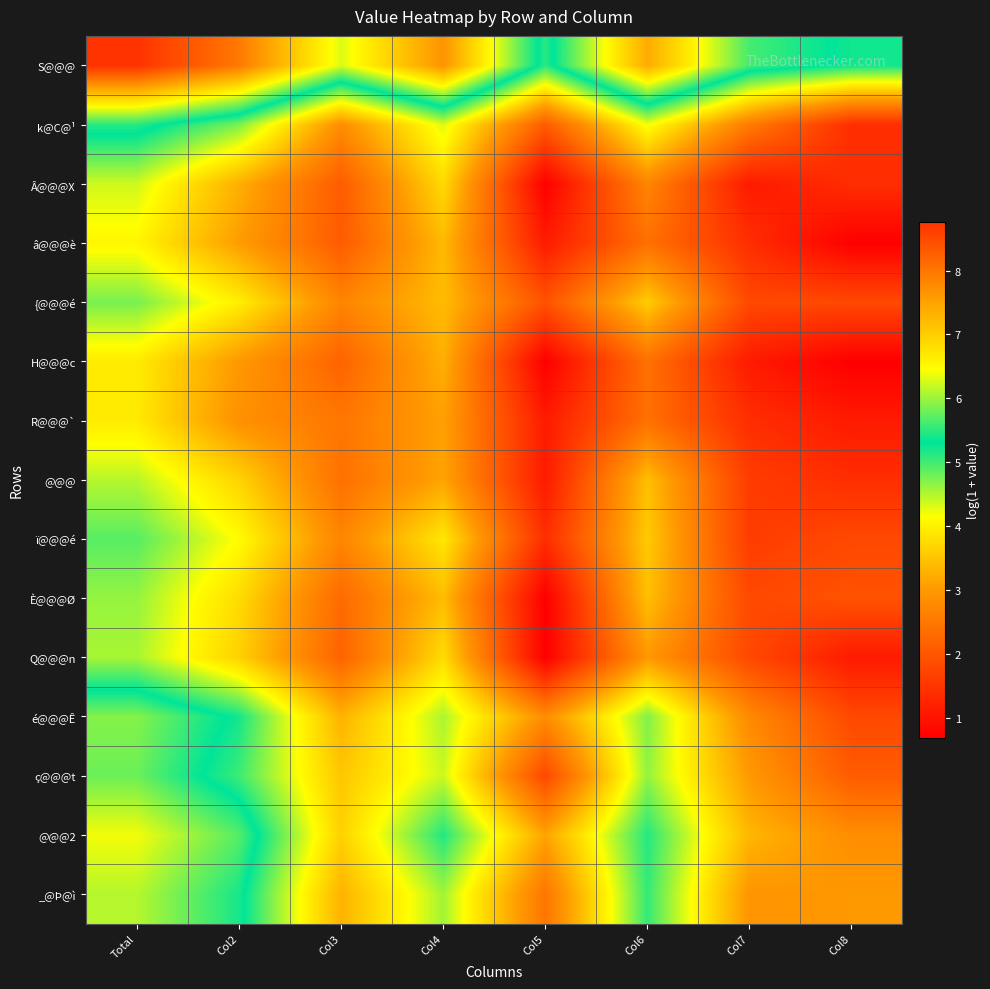

What is the maximum value shown in the chart?

8.8